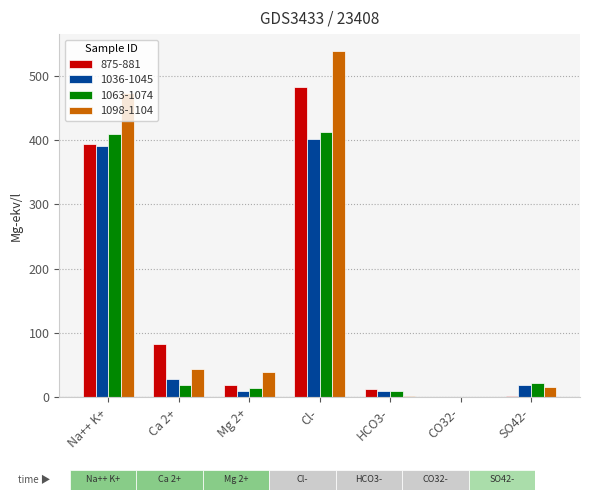

What is the sum of all 1063-1074 values?

889.0